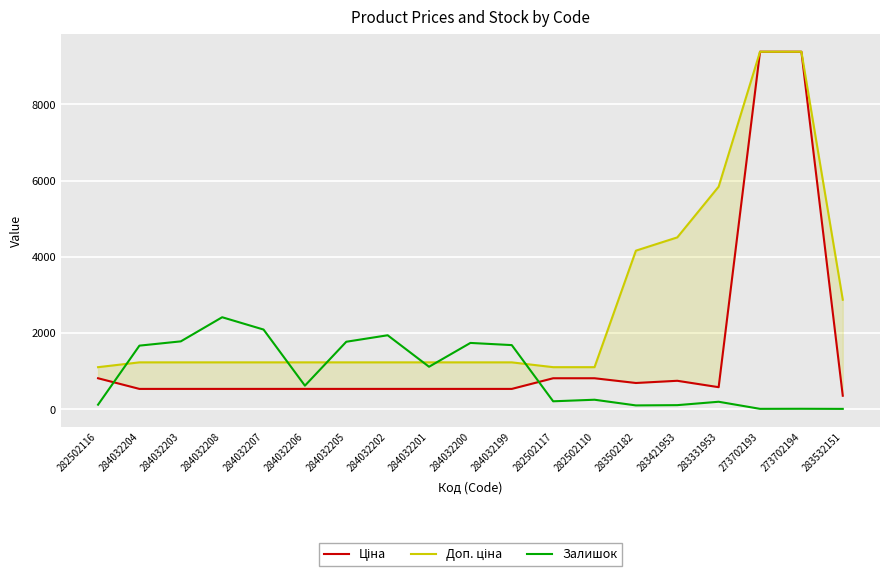

How many interior local valleys does the Ціна series have?

2